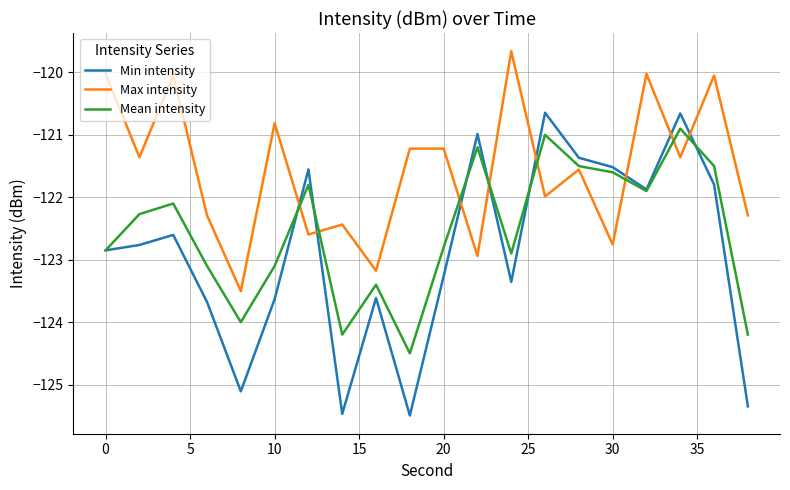

Which series has the largest total across all categories?

Max intensity